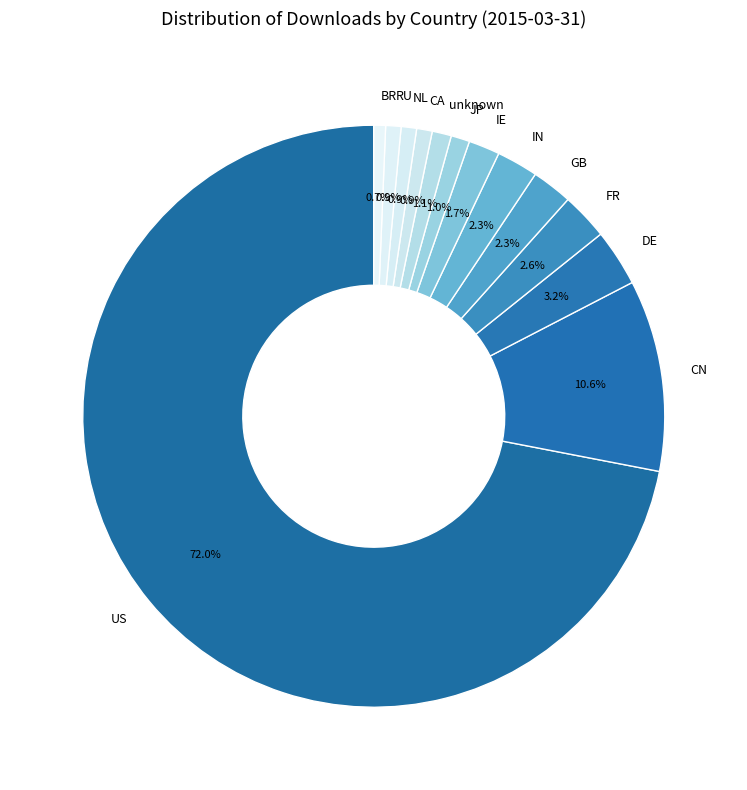

What percentage is the BR slice, to the nearest percent?

1%